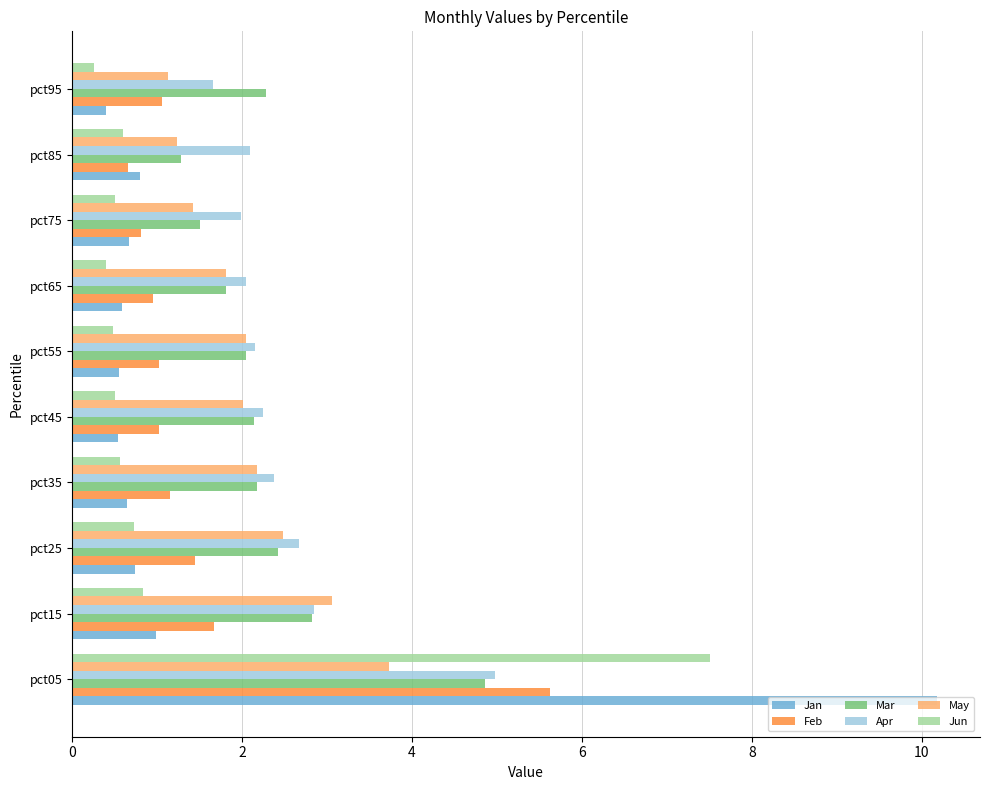

At which category is the sum across all series the highest?

pct05